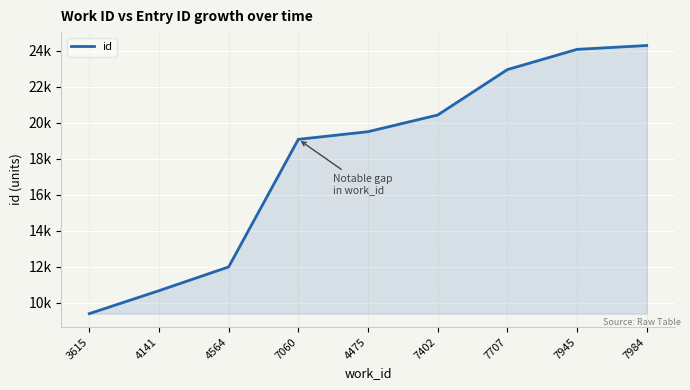

Is this an area chart (filled region under the line)?

Yes